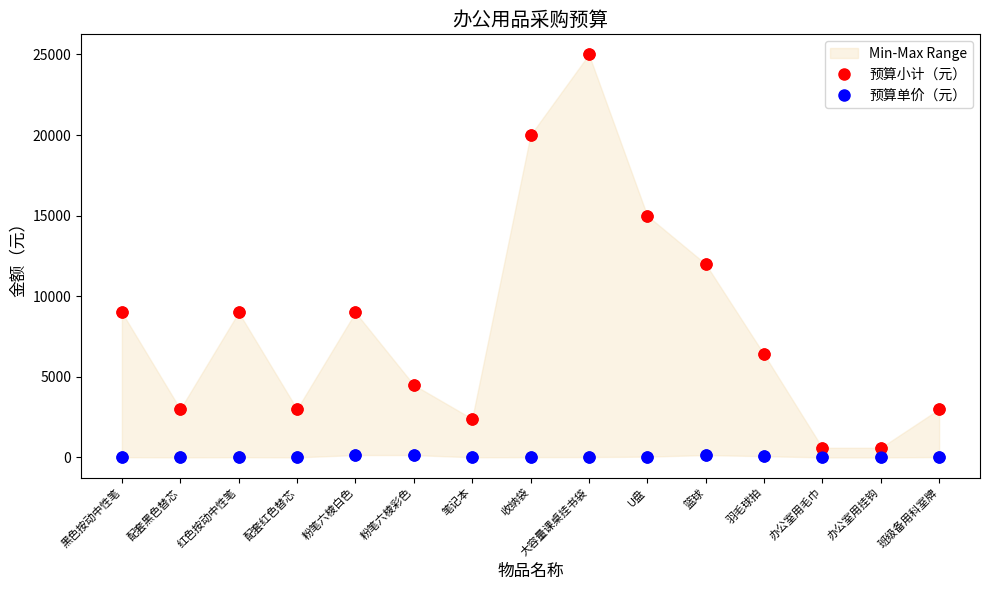

At which category is the sum across all series the highest?

大容量课桌挂书袋